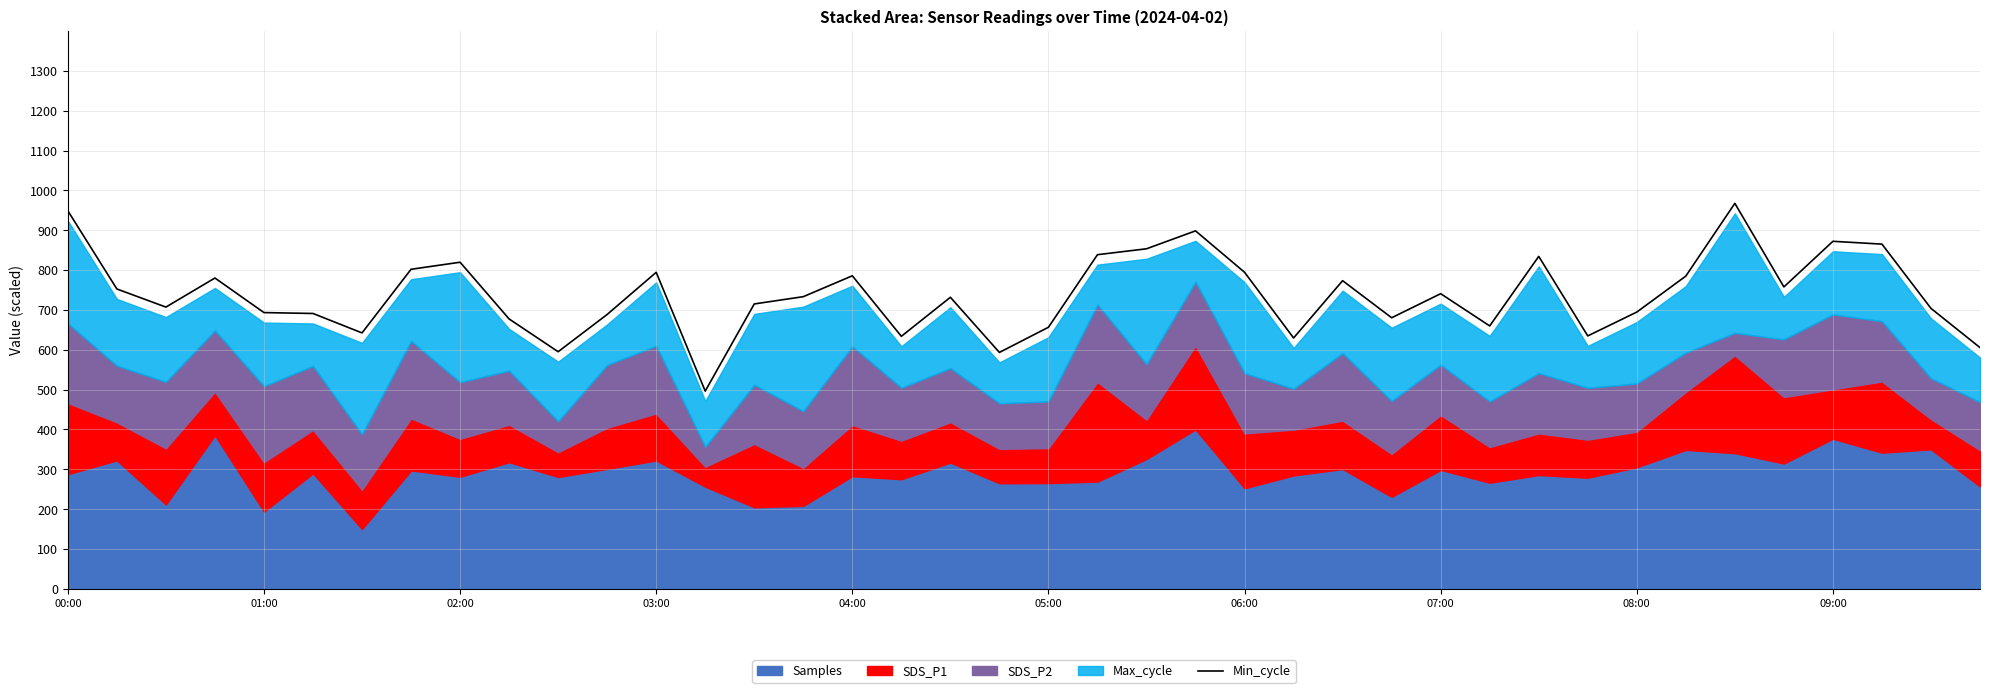

What is the highest value of the Min_cycle series?

967.5